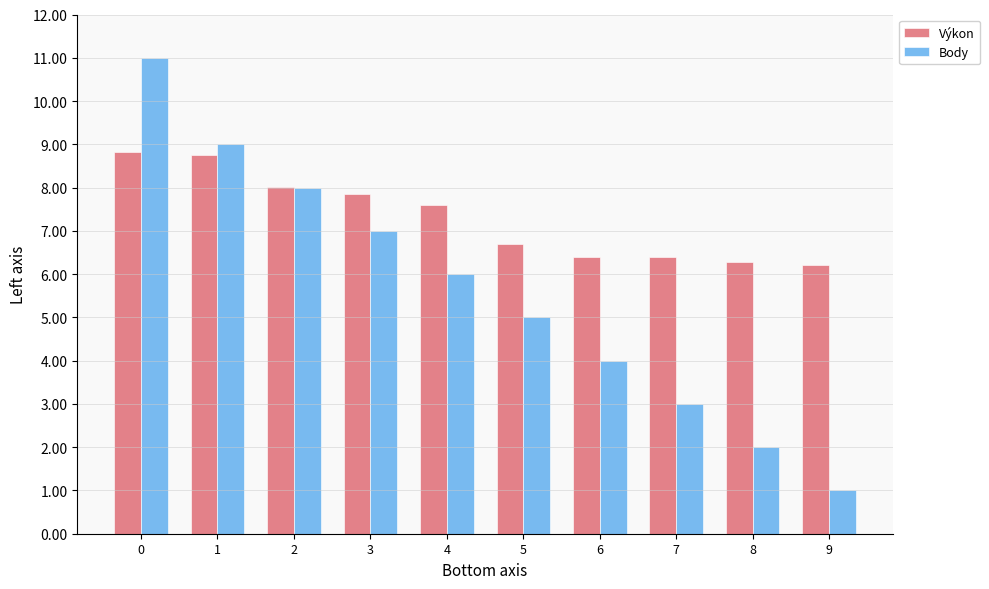

How many data points does each series have?

10